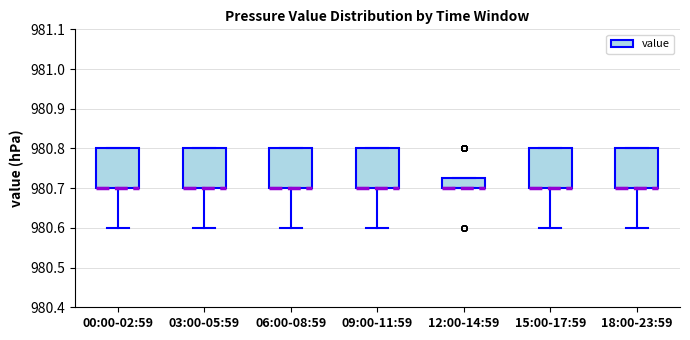

Where does the lower whisker of the box for 09:00-11:59 end on the y-axis? The values are not printed on the chart, so give them approximately, as read against the axis.

980.60